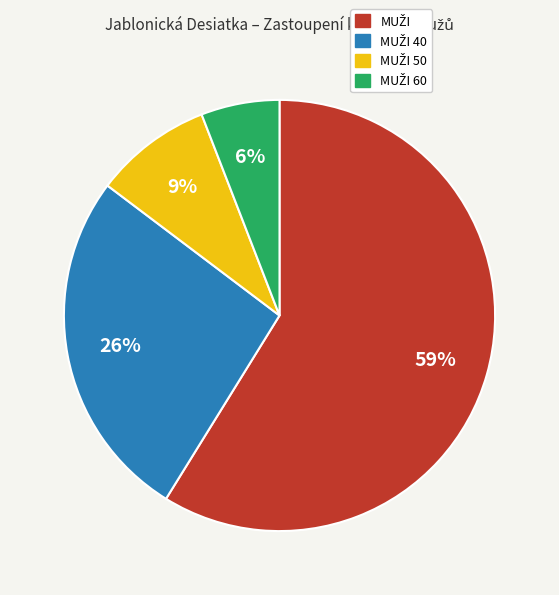

Is there a majority slice in this chart?

Yes